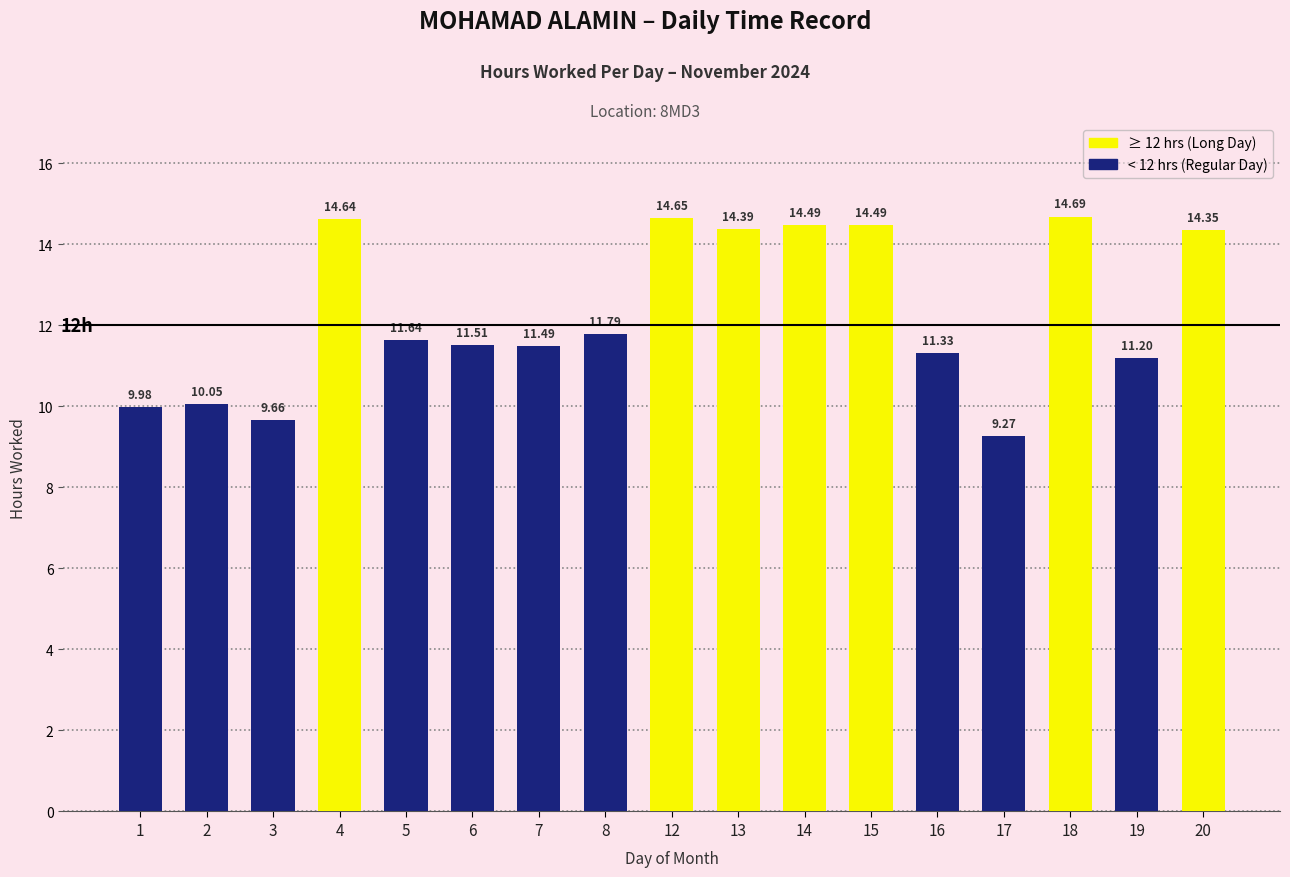

How many data points are above 11?

13